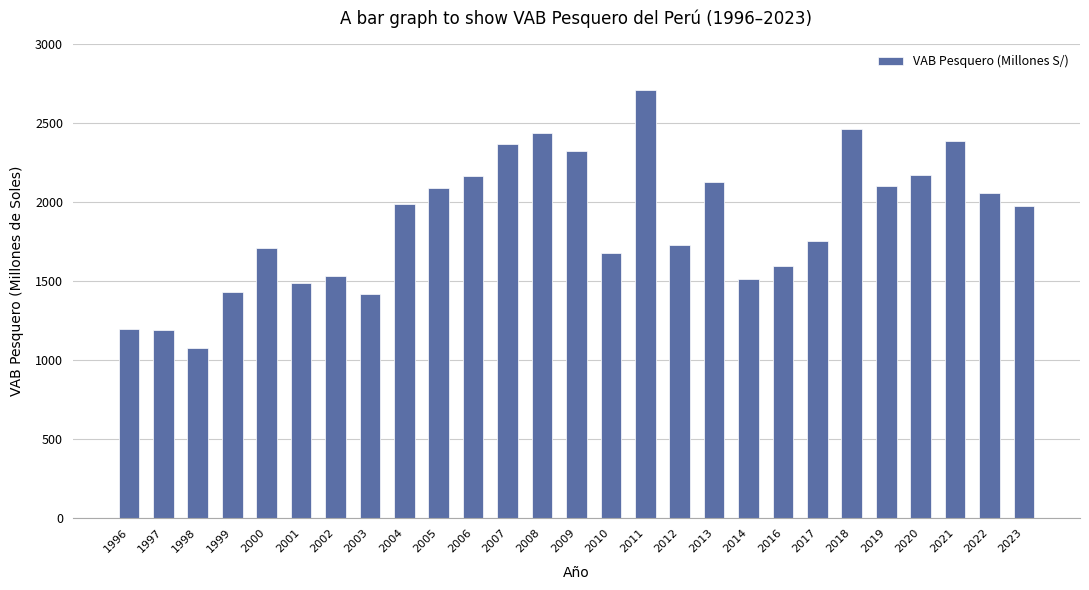

What is the value of the 27th bar from the left?

1973